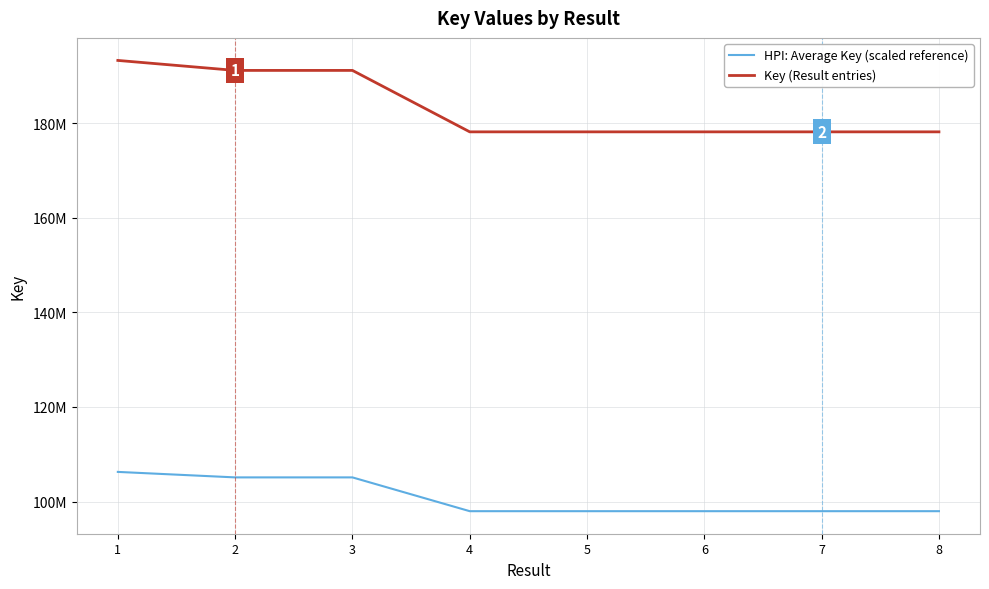

True or false: HPI: Average Key (scaled reference) has a value of 133757415.9 at 6.

False